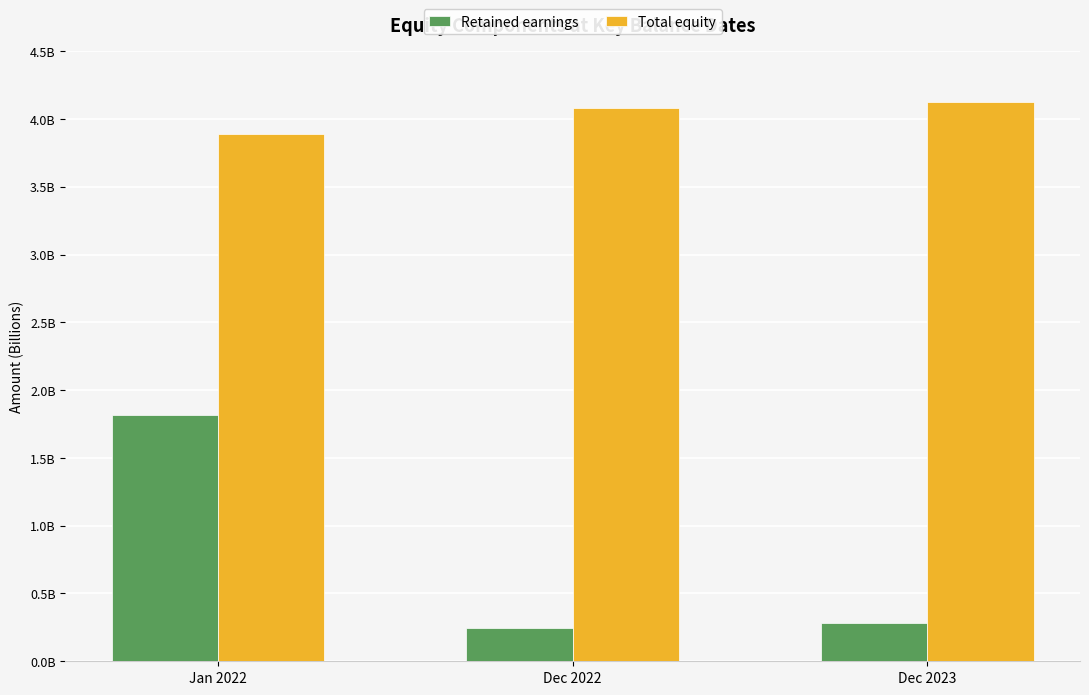

At which category does the chart reach its minimum across all series?

Dec 2022